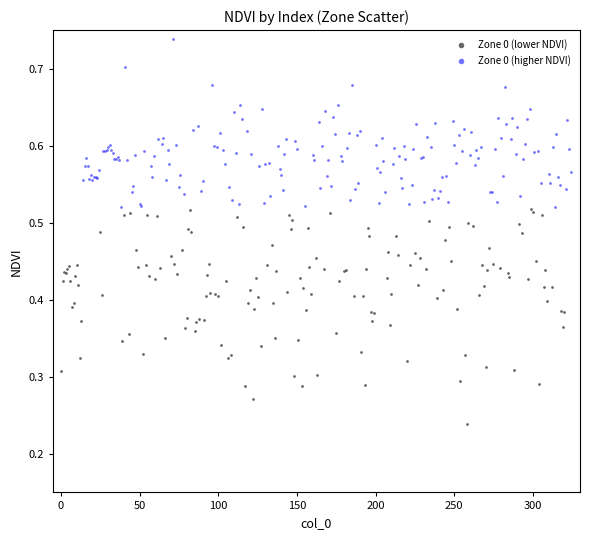

Which series has the largest Y range (max minus min)?

Zone 0 (lower NDVI)